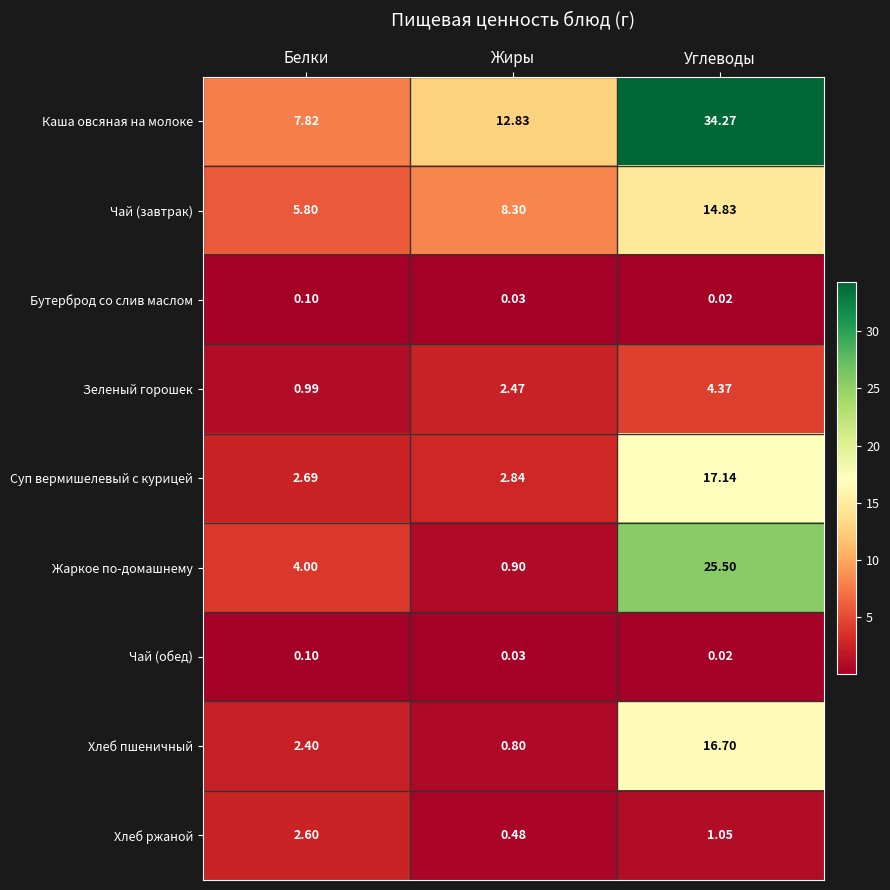

At which label does Жаркое по-домашнему reach its minimum?

Жиры